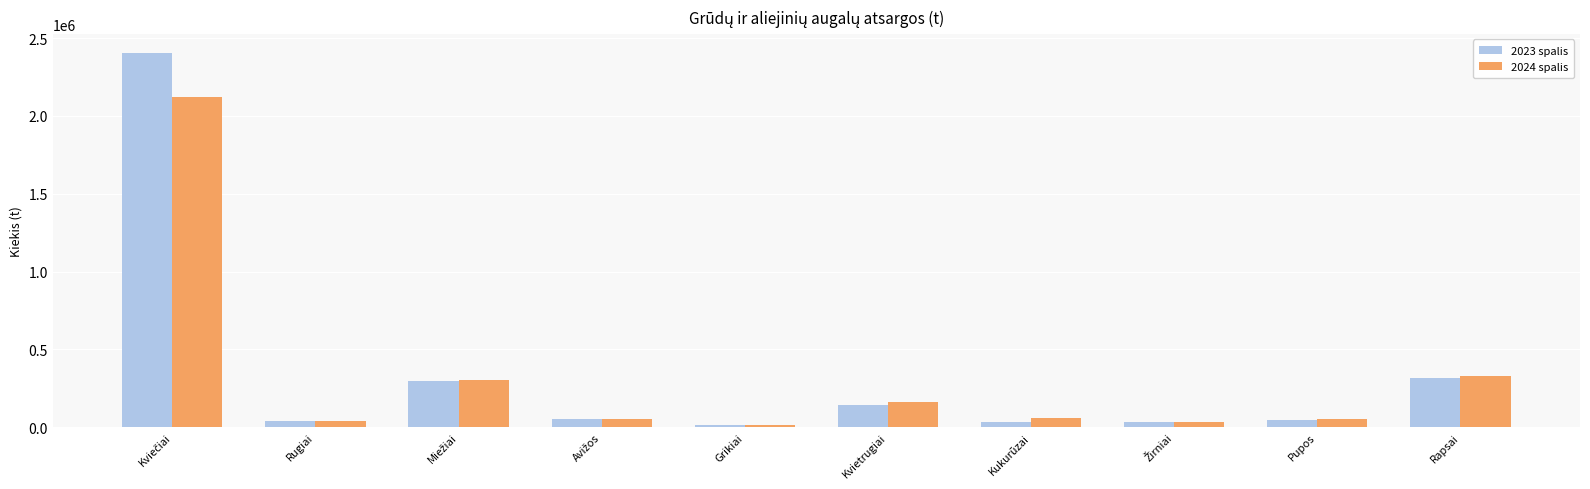

What is the difference between the maximum and minimum values in the 2024 spalis series?

2111702.7